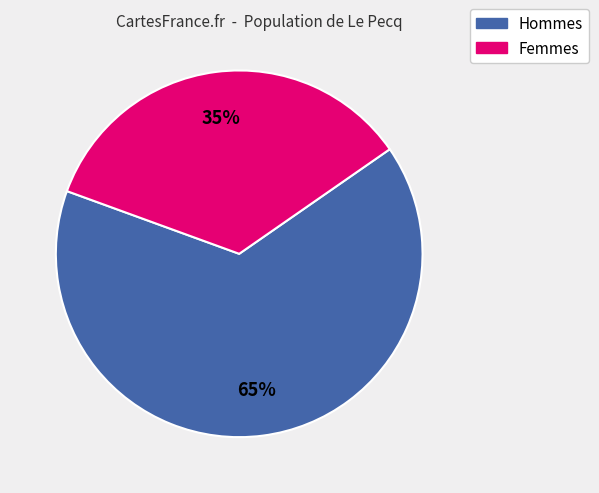

The Femmes slice represents 23% of the pie. True or false?

False